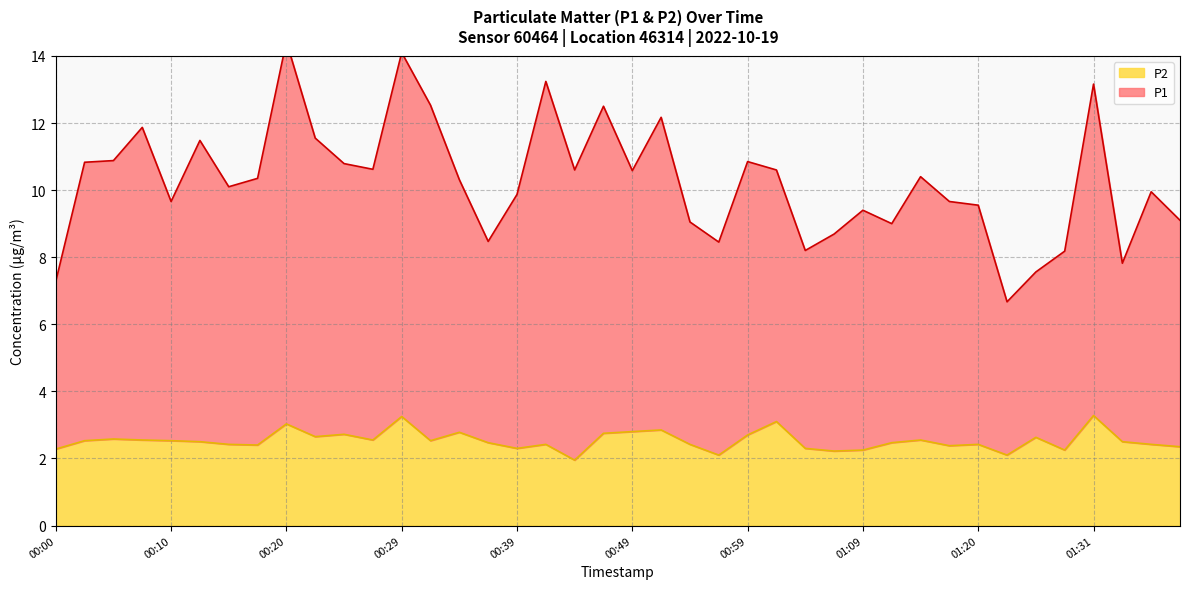

What are all the series names shown in the legend?

P1, P2